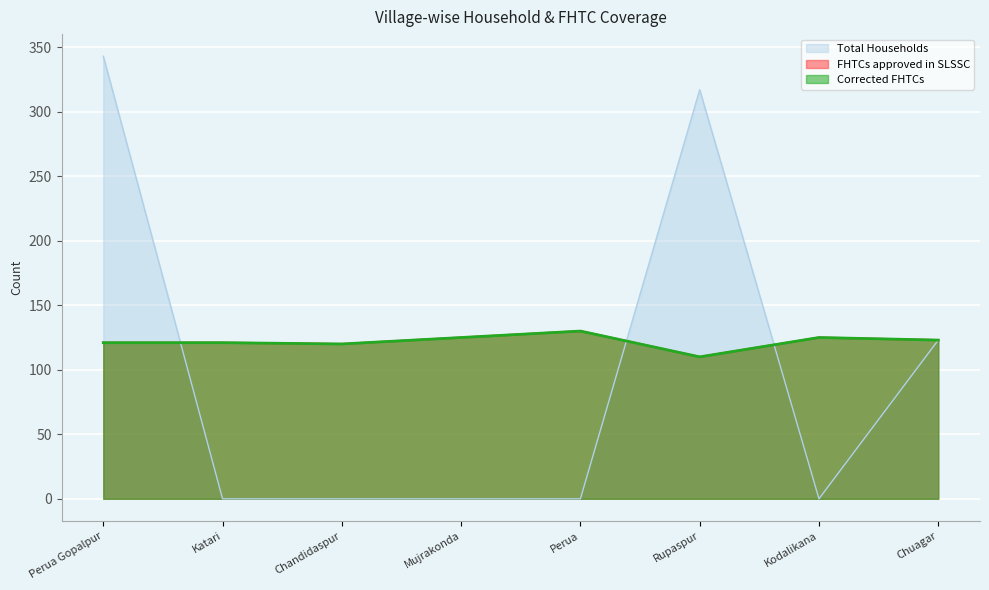

What is the difference between the second highest and minimum values in the Corrected FHTCs series?

15